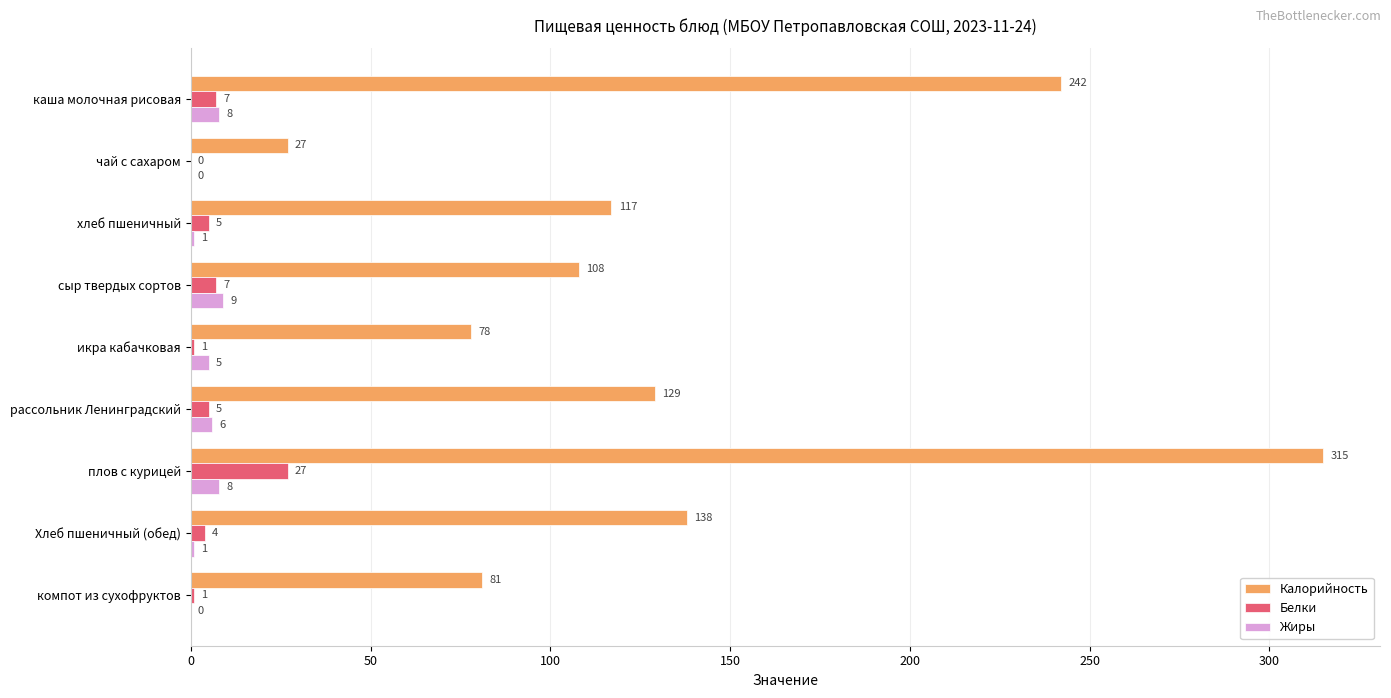

What is the maximum value for Белки?

27